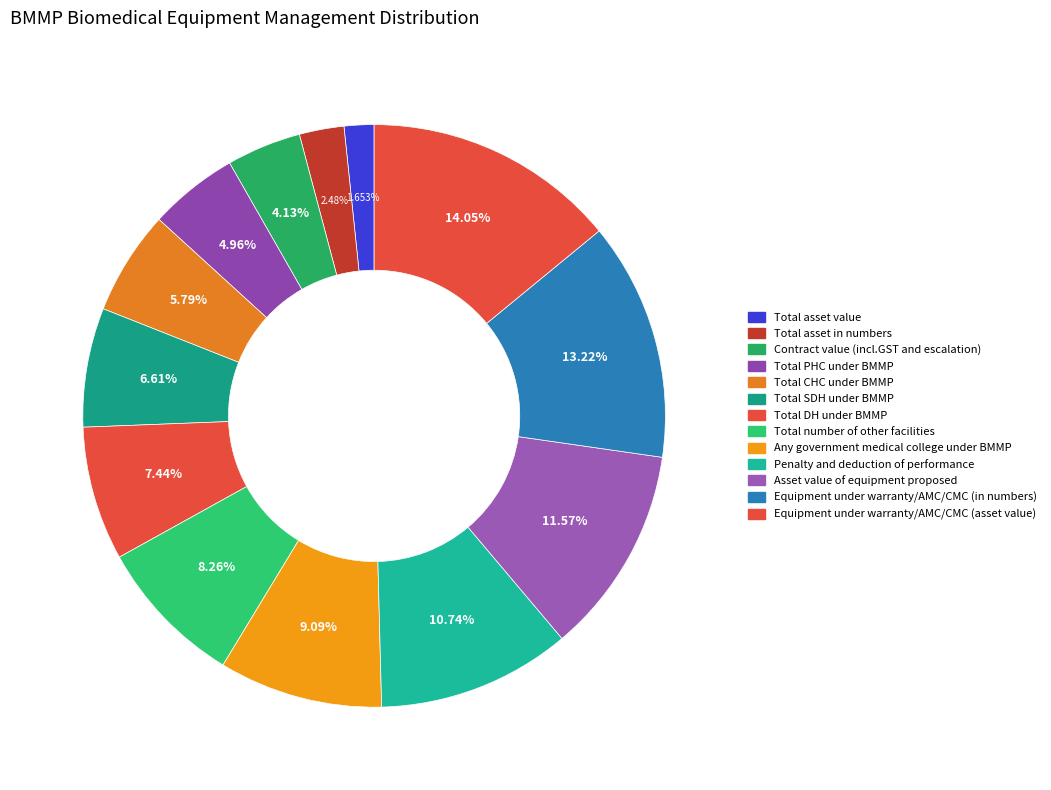

True or false: Equipment under warranty/AMC/CMC (in numbers) accounts for 22% of the total.

False